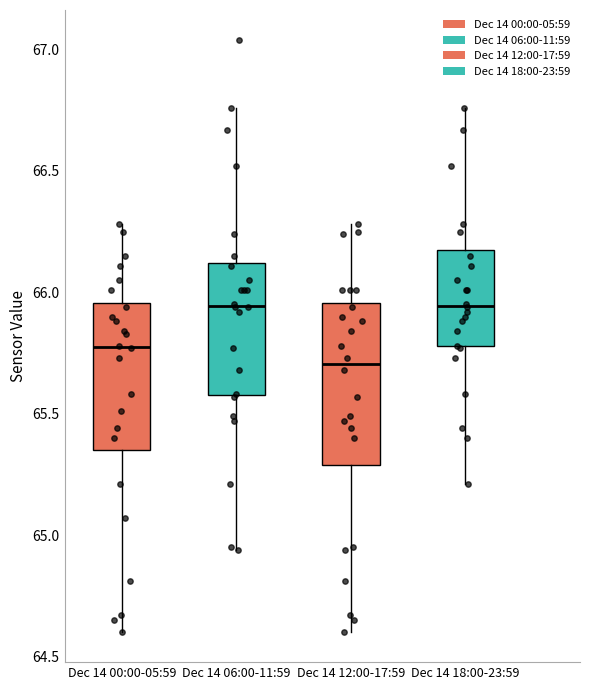

Reading left to right, read every box against the y-axis: the position of its median line, the range the box covers, and the ends of its whiskers. The values are not printed on the chart, so give them approximately, as read against the axis.

Dec 14 00:00-05:59: median 65.80, box 65.35 to 65.95, whiskers 64.60 to 66.30
Dec 14 06:00-11:59: median 65.95, box 65.60 to 66.10, whiskers 64.95 to 66.75
Dec 14 12:00-17:59: median 65.70, box 65.30 to 65.95, whiskers 64.60 to 66.30
Dec 14 18:00-23:59: median 65.95, box 65.80 to 66.20, whiskers 65.20 to 66.75